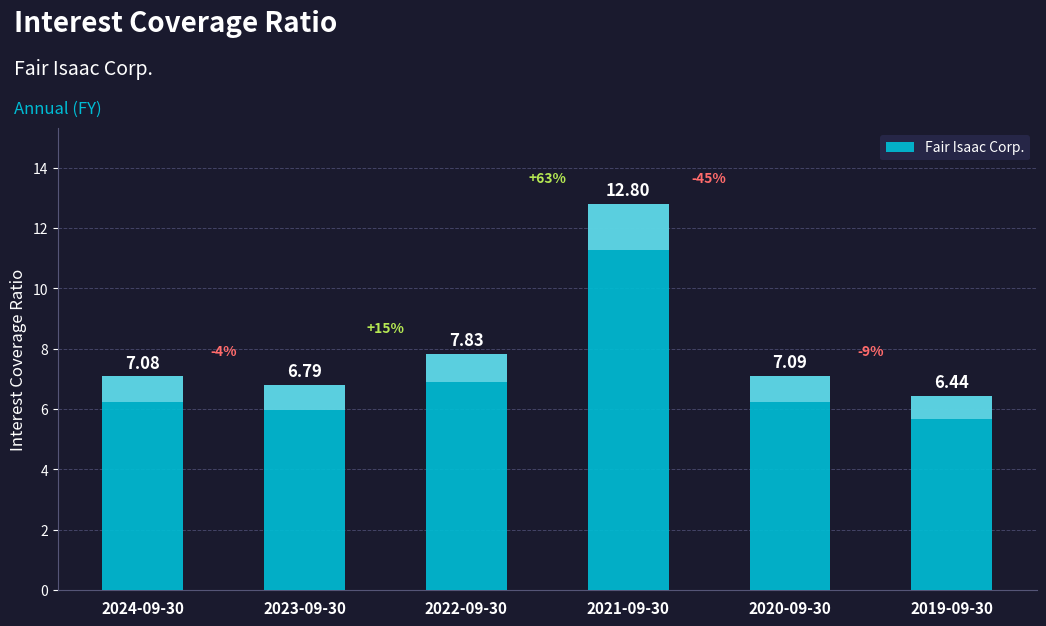

Count the number of categories in the chart.

6